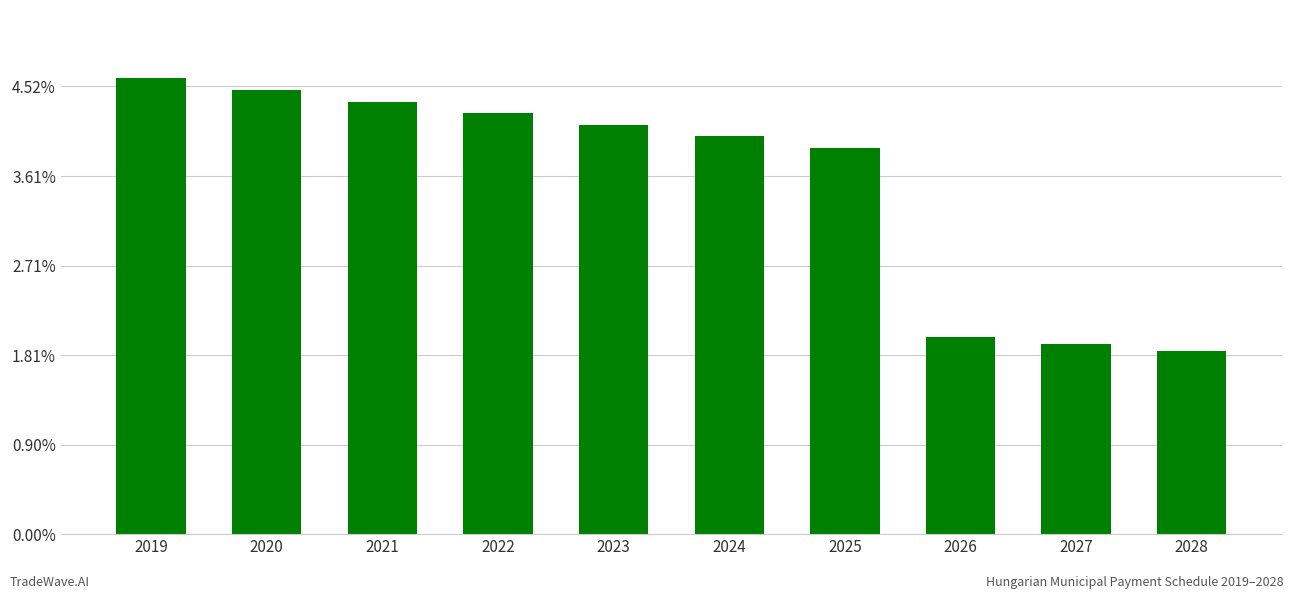

What is the approximate value at 2025, to the nearest 10?

21576440